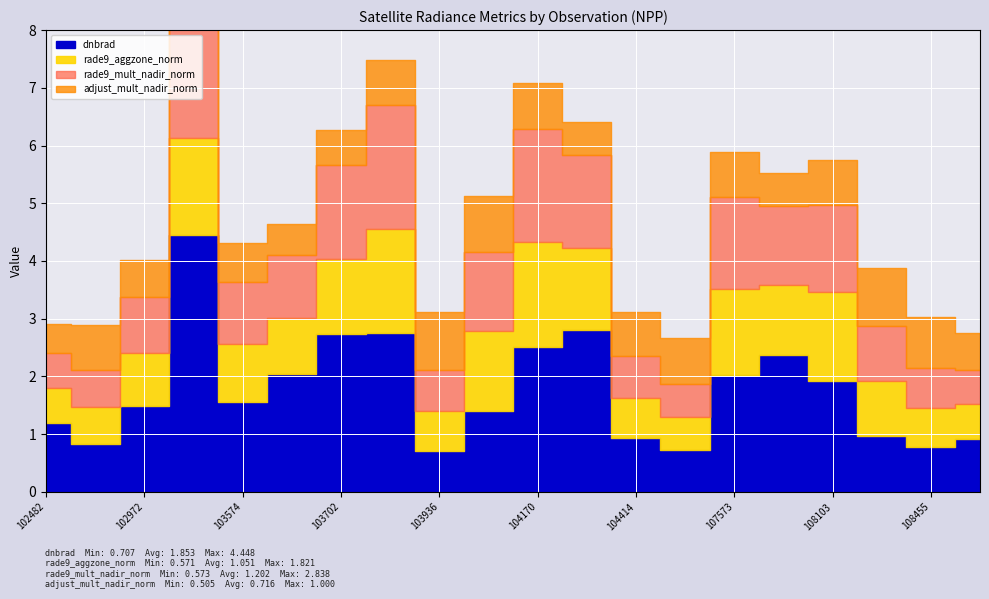

At how many categories does at least one series exceed 2?

8